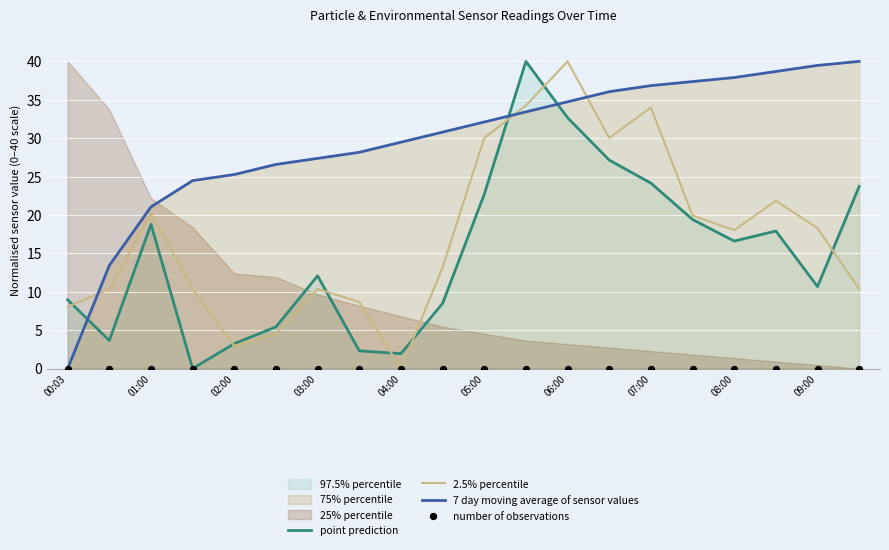

The value of 2.5% percentile at 09:00 is 4.2. True or false?

False